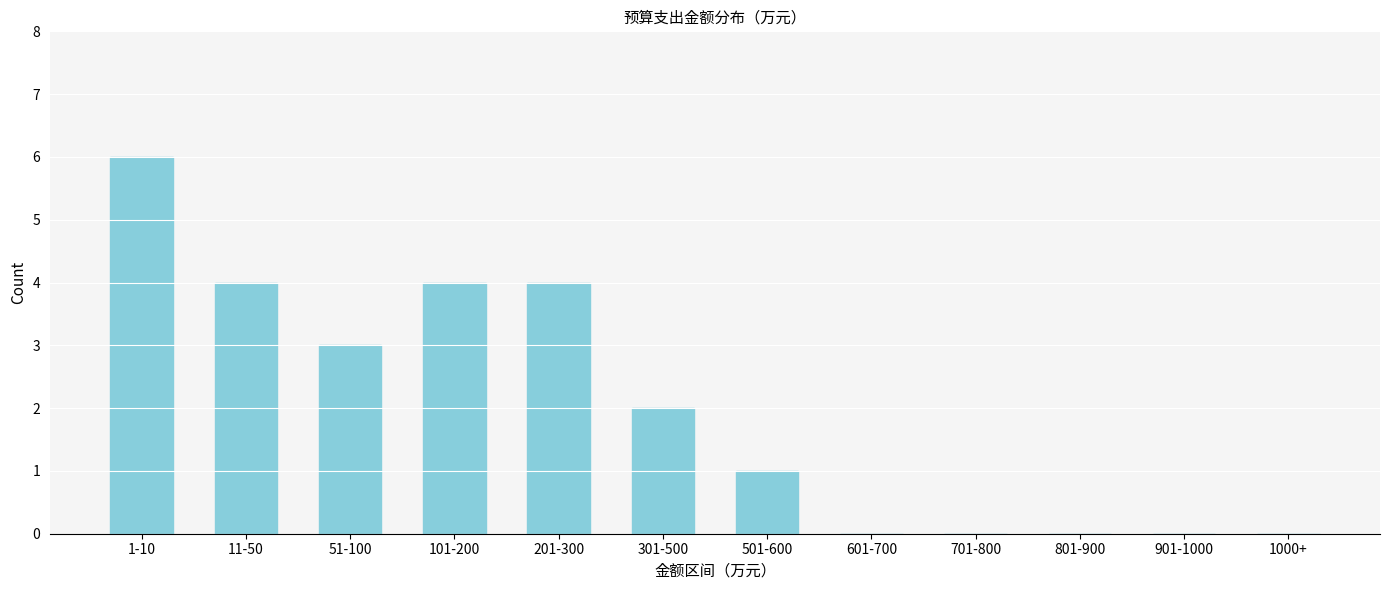

Reading left to right, list all the values displayed in this chart.

1-10=6	11-50=4	51-100=3	101-200=4	201-300=4	301-500=2	501-600=1	601-700=0	701-800=0	801-900=0	901-1000=0	1000+=0